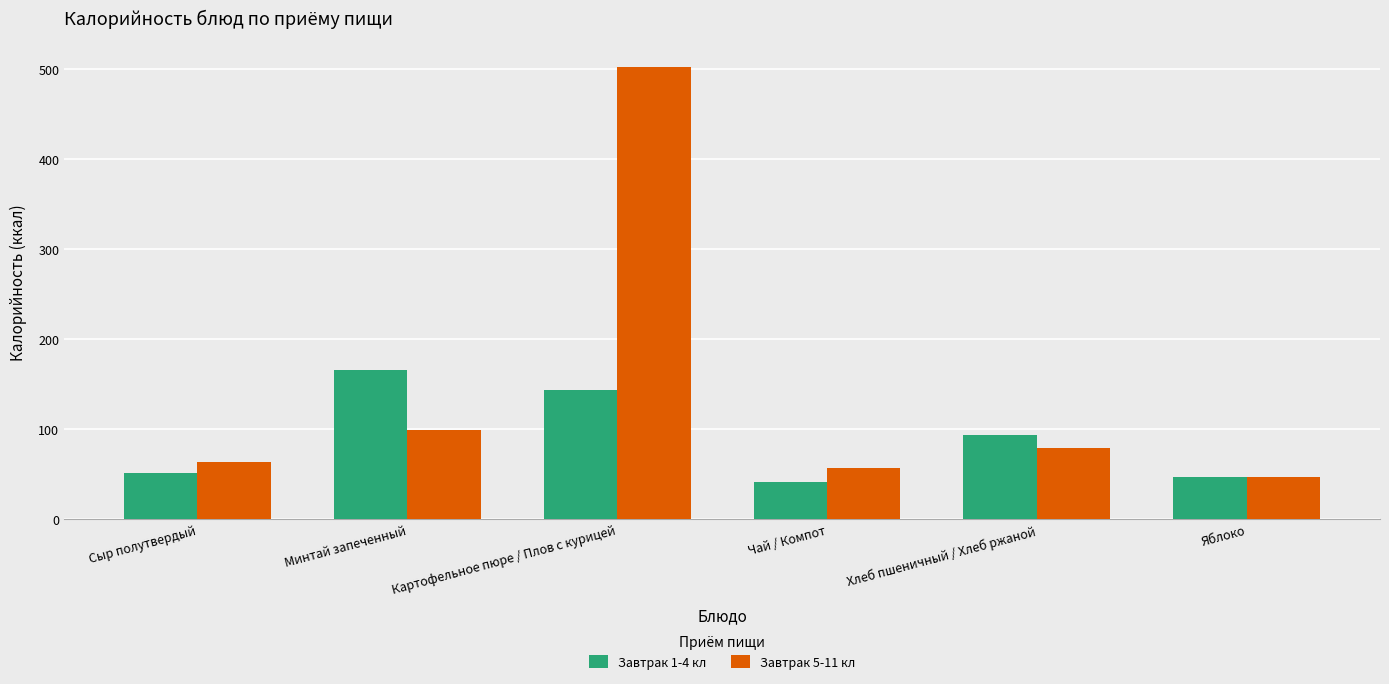

At which label is Завтрак 1-4 кл closest to 103?

Хлеб пшеничный / Хлеб ржаной